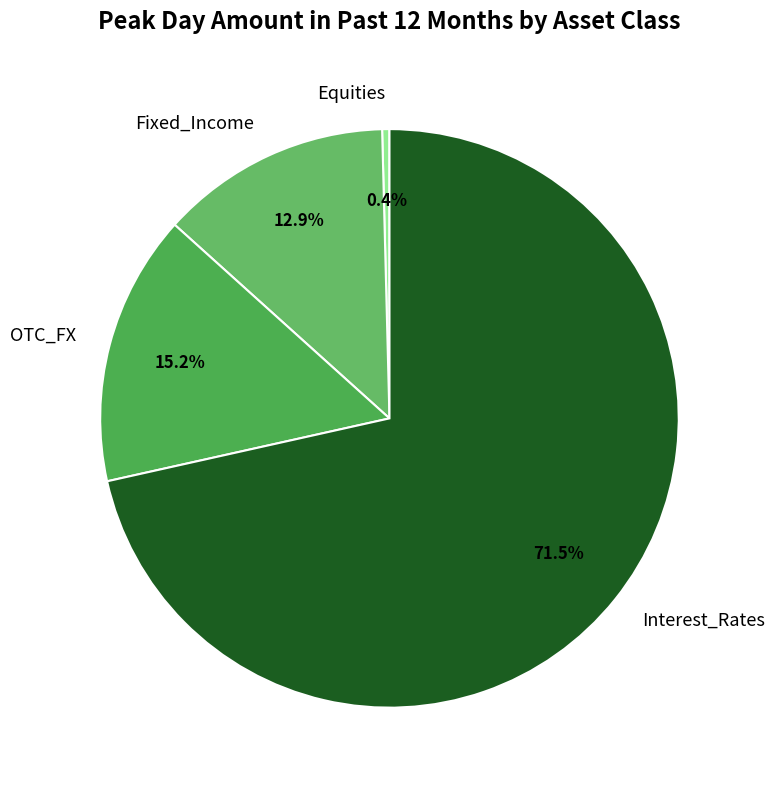

Does Interest_Rates represent more than half of the total?

Yes